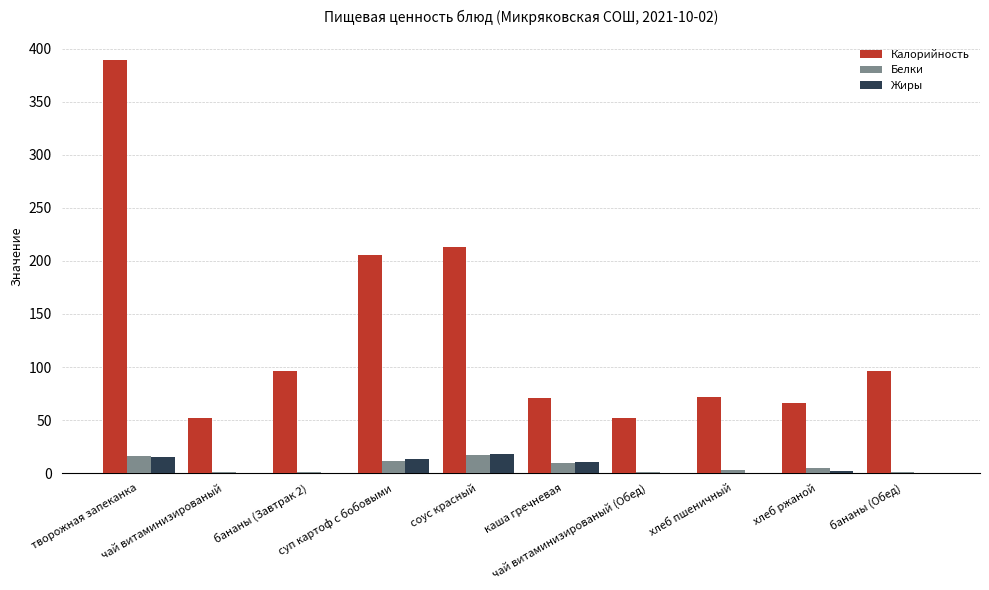

What is the maximum value shown in the chart?

390.0